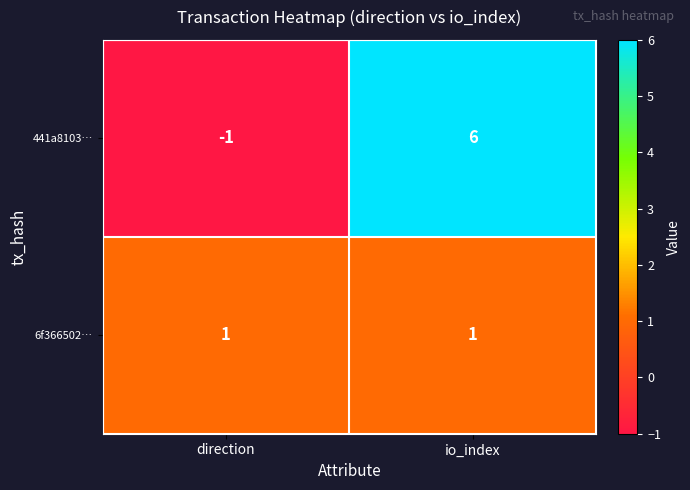

What is the difference between the 441a8103… values at io_index and direction?

7